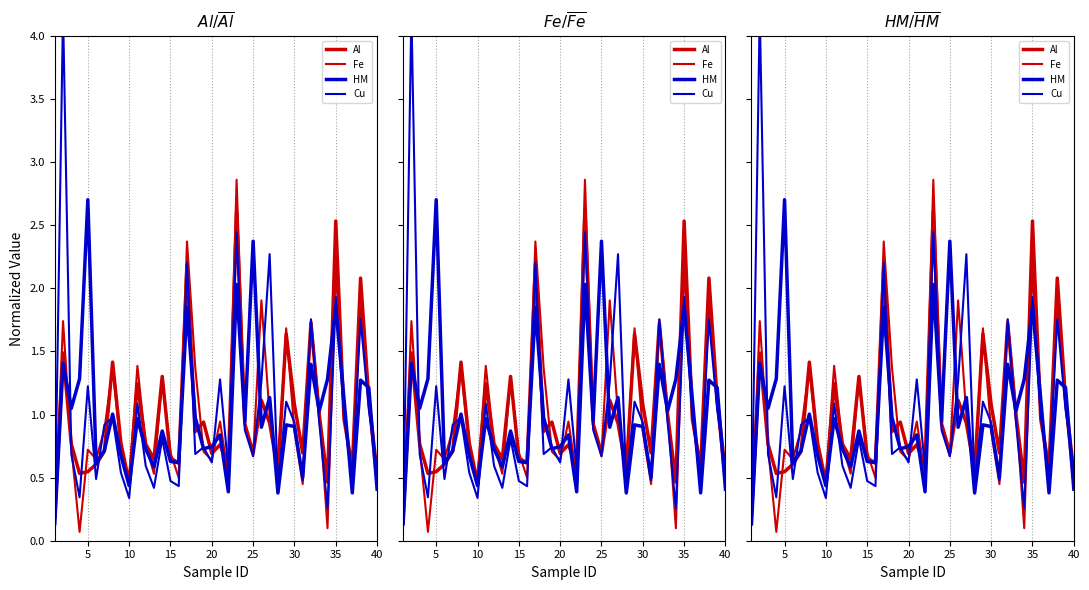

How many interior local peaks does the Fe series have?

13